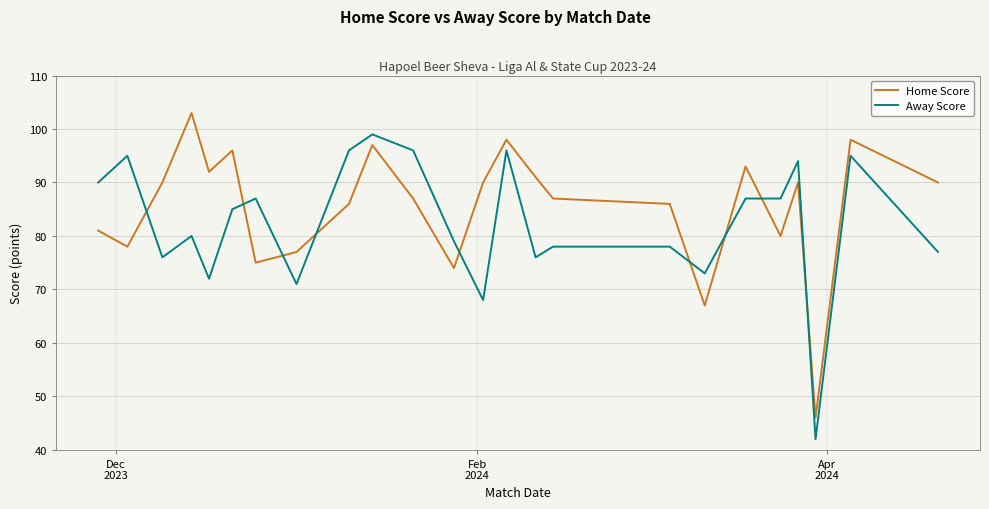

Which series has the largest total across all categories?

Home Score